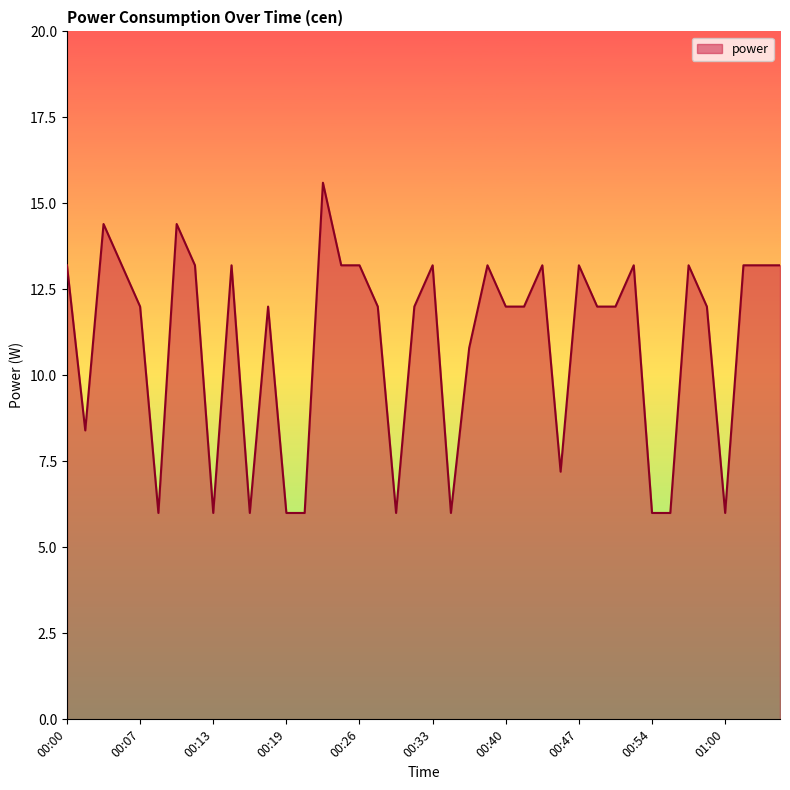

What is the difference between the maximum and minimum values?

9.6